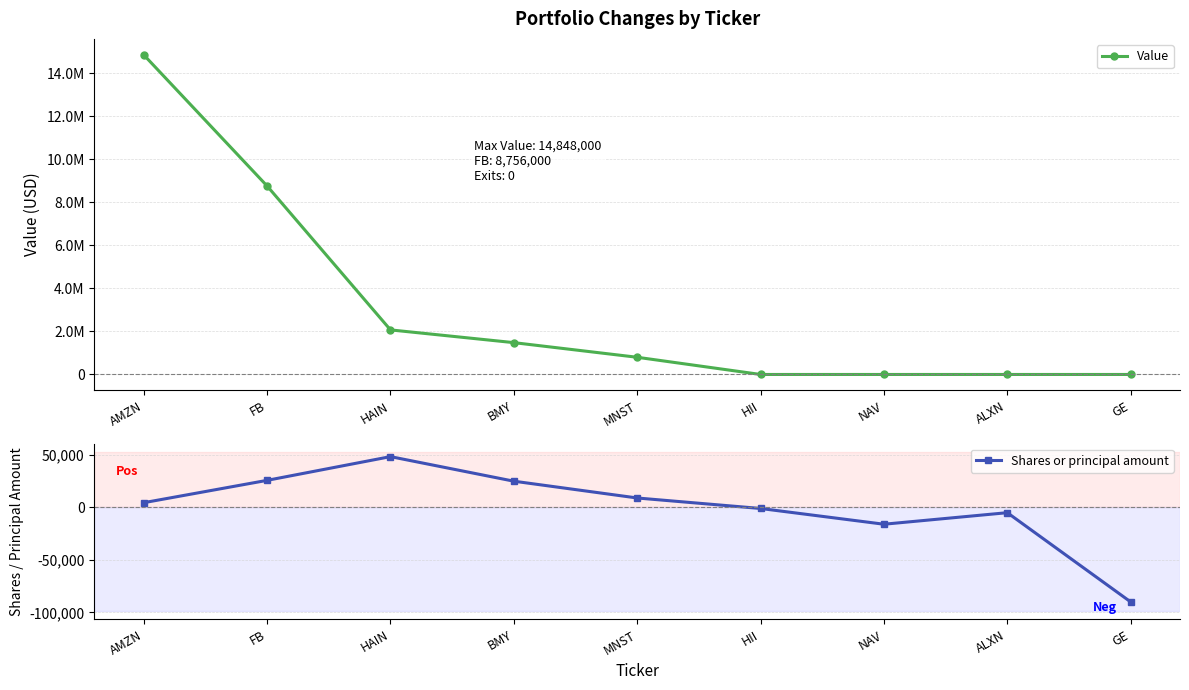

In Shares or principal amount, how many points are lower than both neighbors (excluding endpoints)?

1